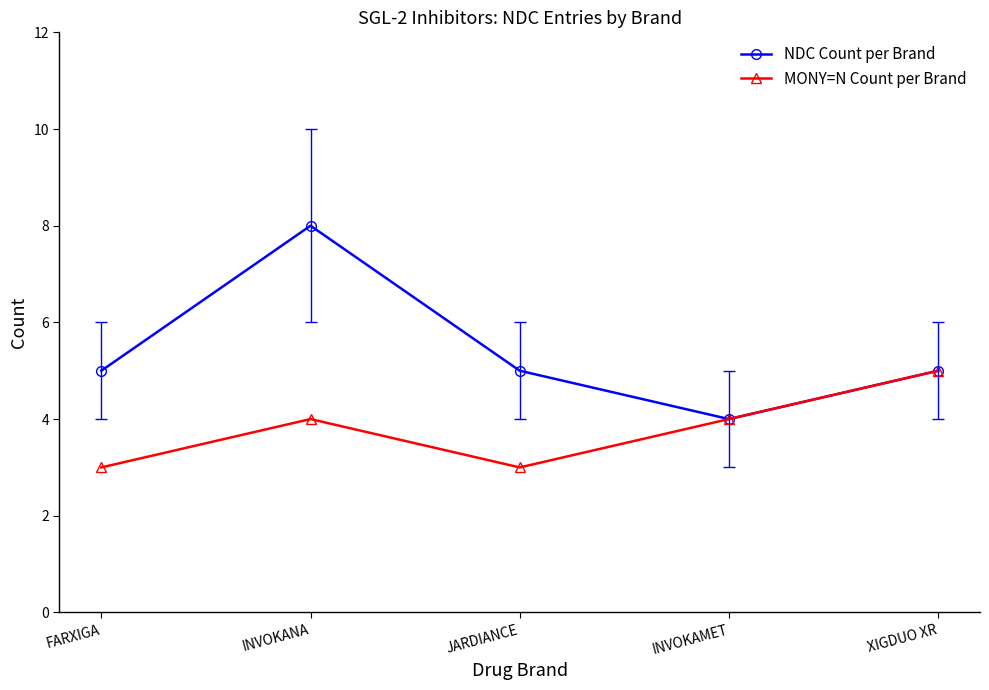

Which series changed the most between JARDIANCE and XIGDUO XR?

MONY=N Count per Brand